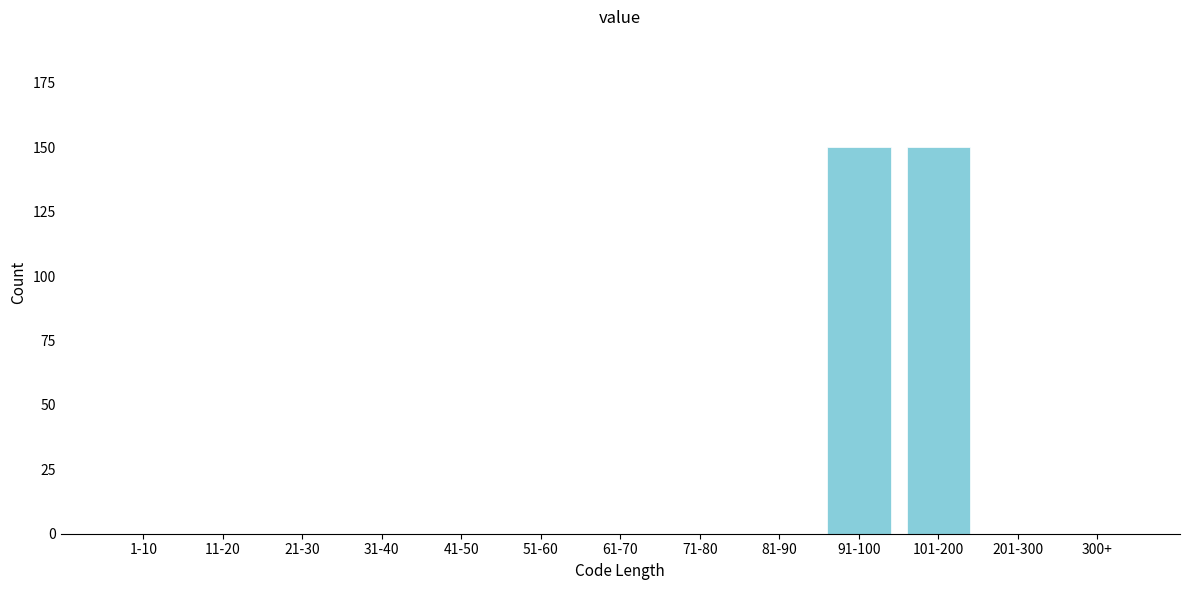

Reading right to left, extract all data points from this chart.

300+=0	201-300=0	101-200=150	91-100=150	81-90=0	71-80=0	61-70=0	51-60=0	41-50=0	31-40=0	21-30=0	11-20=0	1-10=0